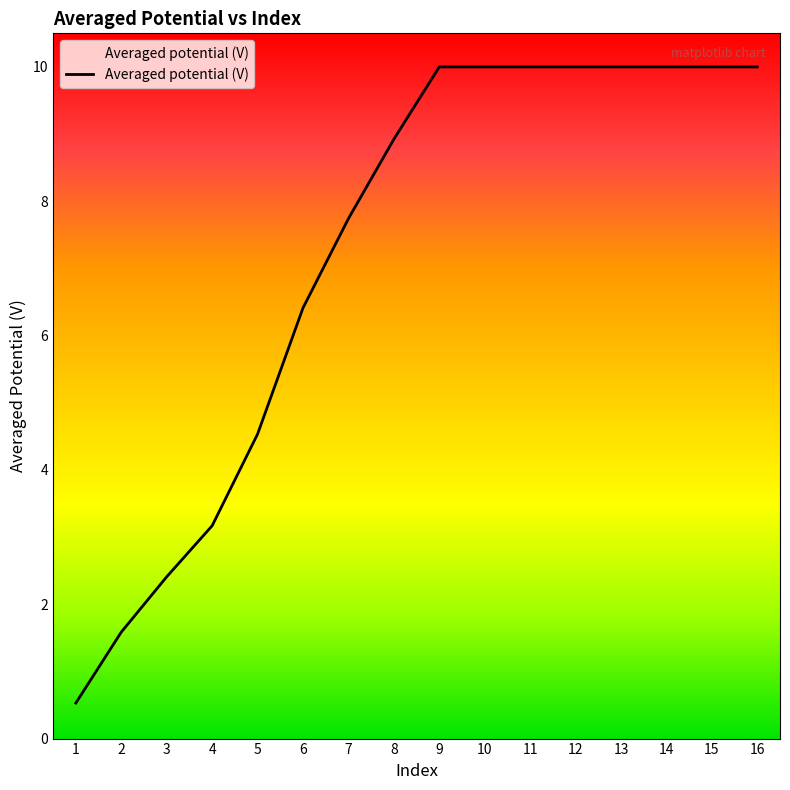

Reading left to right, transcribe all the data shown in this chart.

0.5	1.6	2.4	3.2	4.5	6.4	7.7	8.9	10.0	10.0	10.0	10.0	10.0	10.0	10.0	10.0